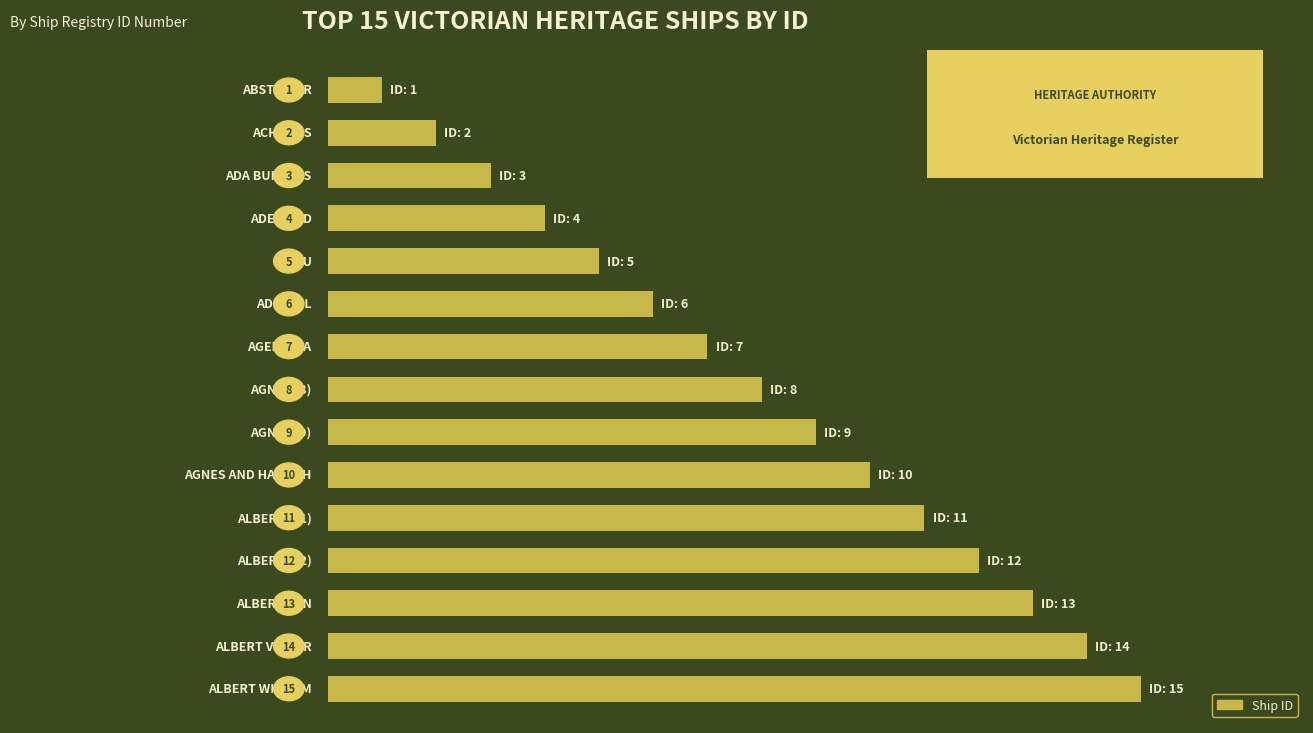

What is the value of the 9th bar from the top?

9